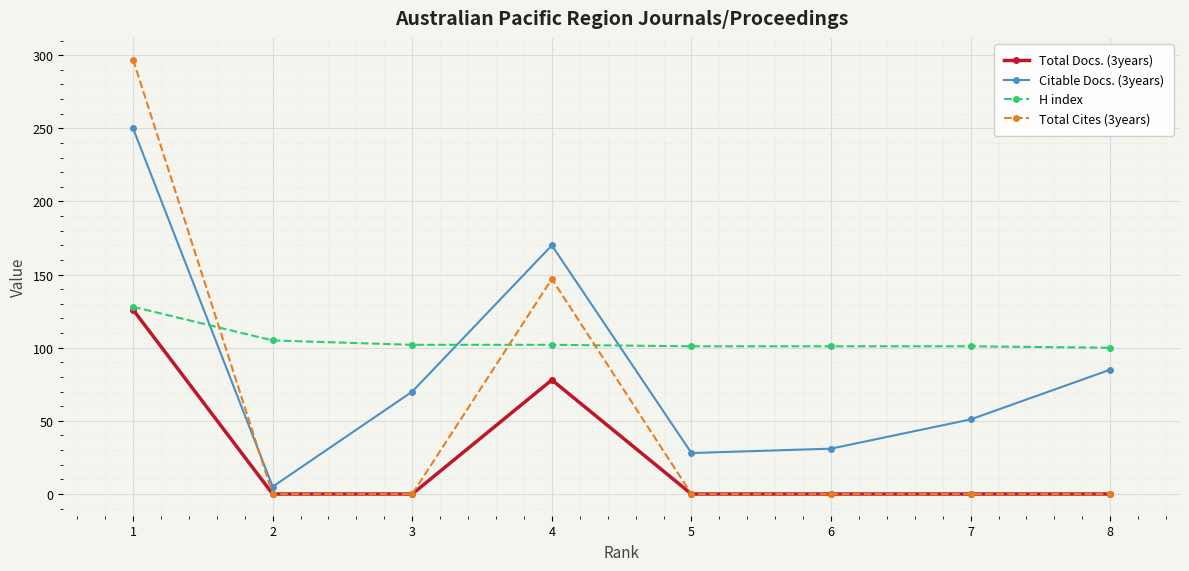

What is the minimum value for H index?

100